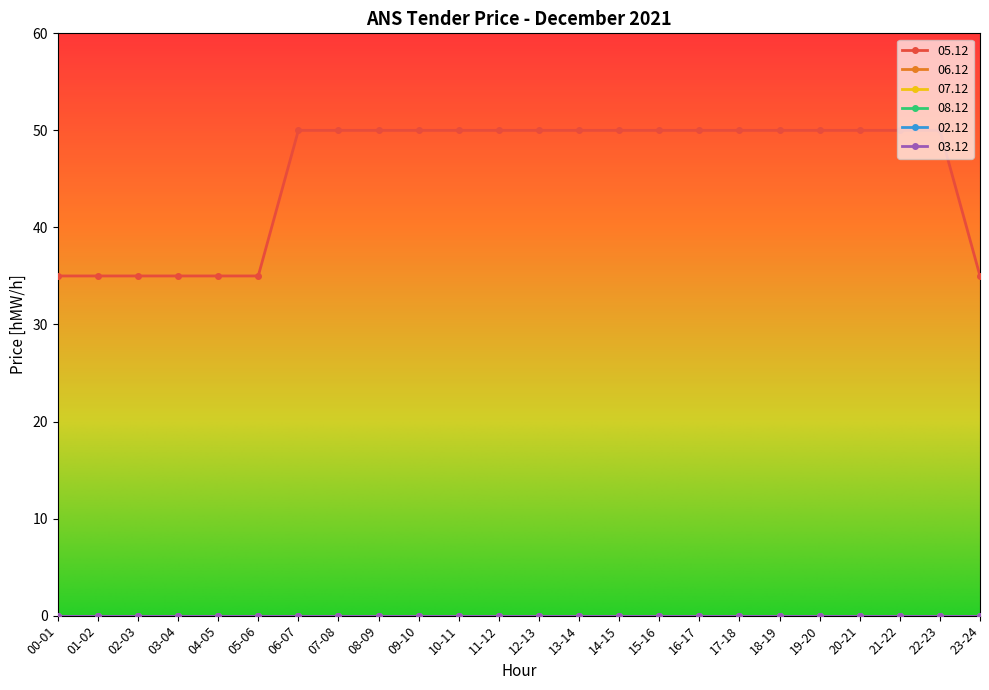

Reading right to left, extract all data points from this chart.

05.12: 23-24=35	22-23=50	21-22=50	20-21=50	19-20=50	18-19=50	17-18=50	16-17=50	15-16=50	14-15=50	13-14=50	12-13=50	11-12=50	10-11=50	09-10=50	08-09=50	07-08=50	06-07=50	05-06=35	04-05=35	03-04=35	02-03=35	01-02=35	00-01=35
06.12: 23-24=0	22-23=0	21-22=0	20-21=0	19-20=0	18-19=0	17-18=0	16-17=0	15-16=0	14-15=0	13-14=0	12-13=0	11-12=0	10-11=0	09-10=0	08-09=0	07-08=0	06-07=0	05-06=0	04-05=0	03-04=0	02-03=0	01-02=0	00-01=0
07.12: 23-24=0	22-23=0	21-22=0	20-21=0	19-20=0	18-19=0	17-18=0	16-17=0	15-16=0	14-15=0	13-14=0	12-13=0	11-12=0	10-11=0	09-10=0	08-09=0	07-08=0	06-07=0	05-06=0	04-05=0	03-04=0	02-03=0	01-02=0	00-01=0
08.12: 23-24=0	22-23=0	21-22=0	20-21=0	19-20=0	18-19=0	17-18=0	16-17=0	15-16=0	14-15=0	13-14=0	12-13=0	11-12=0	10-11=0	09-10=0	08-09=0	07-08=0	06-07=0	05-06=0	04-05=0	03-04=0	02-03=0	01-02=0	00-01=0
02.12: 23-24=0	22-23=0	21-22=0	20-21=0	19-20=0	18-19=0	17-18=0	16-17=0	15-16=0	14-15=0	13-14=0	12-13=0	11-12=0	10-11=0	09-10=0	08-09=0	07-08=0	06-07=0	05-06=0	04-05=0	03-04=0	02-03=0	01-02=0	00-01=0
03.12: 23-24=0	22-23=0	21-22=0	20-21=0	19-20=0	18-19=0	17-18=0	16-17=0	15-16=0	14-15=0	13-14=0	12-13=0	11-12=0	10-11=0	09-10=0	08-09=0	07-08=0	06-07=0	05-06=0	04-05=0	03-04=0	02-03=0	01-02=0	00-01=0